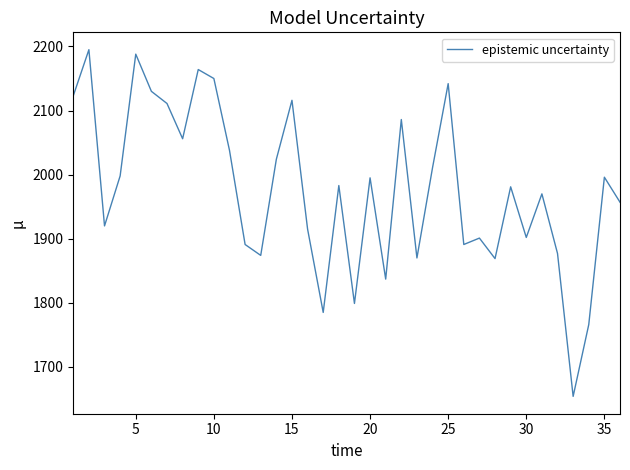

Is this an area chart (filled region under the line)?

No